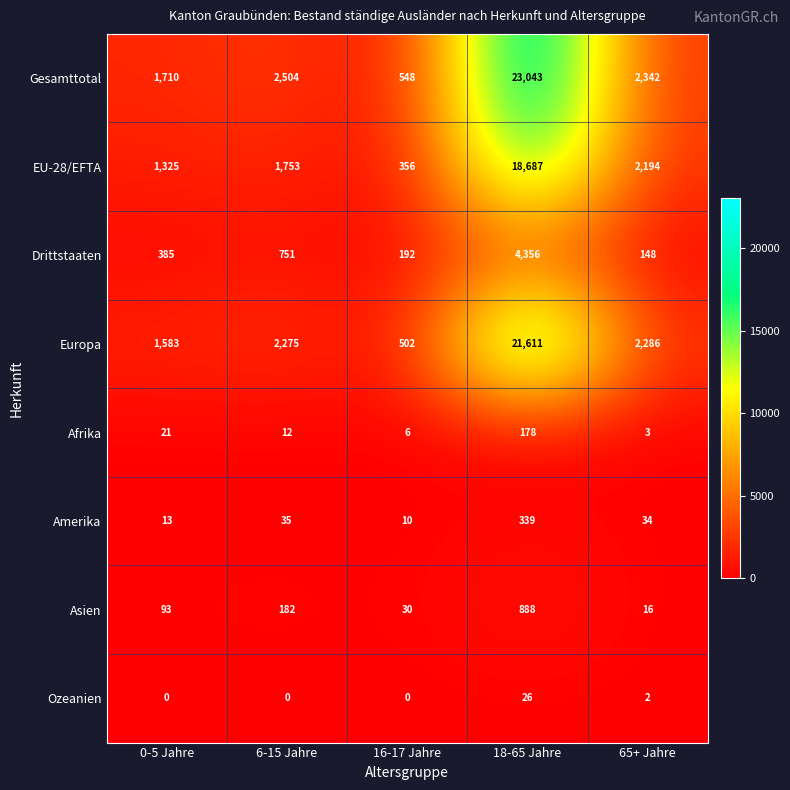

At how many categories does at least one series exceed 7651?

1